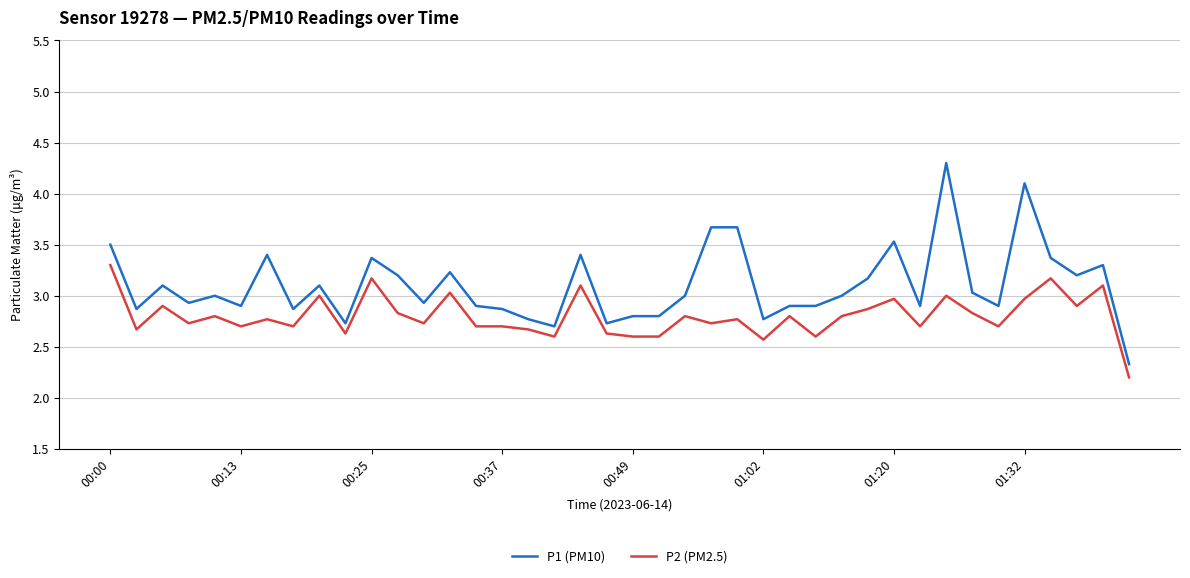

What is the highest value of the P1 (PM10) series?

4.3